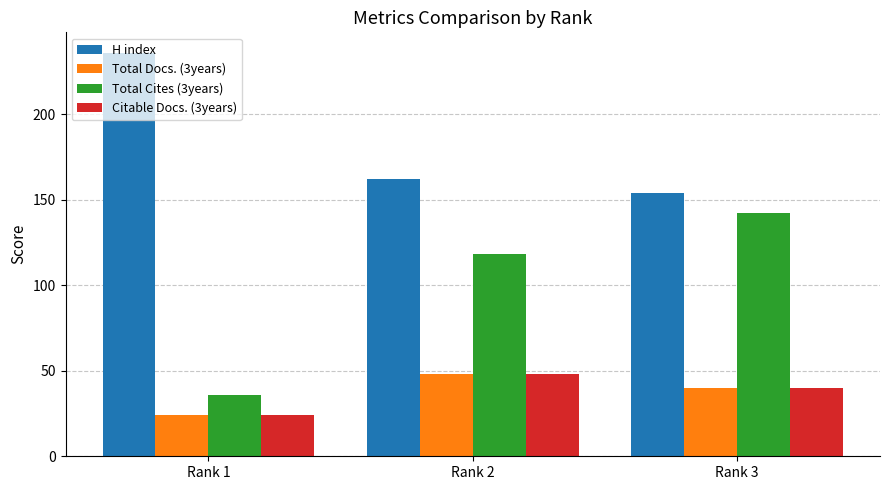

What is the maximum value shown in the chart?

236